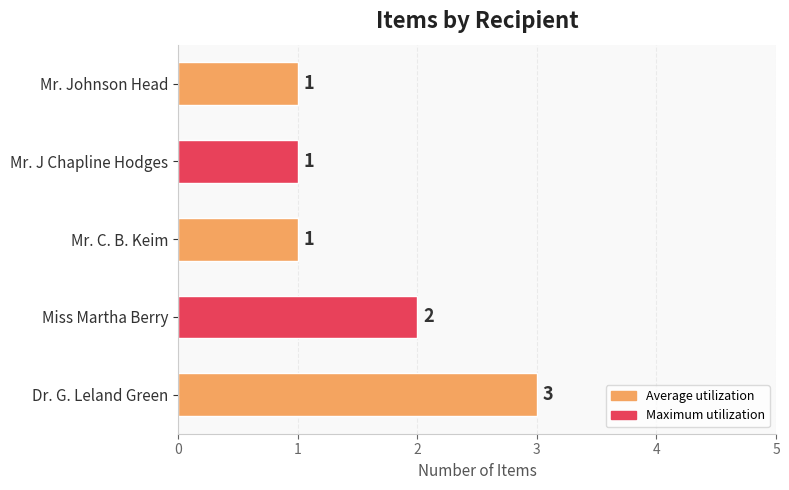

Approximately how many times larger is the value at Mr. J Chapline Hodges compared to Mr. Johnson Head?

1.0